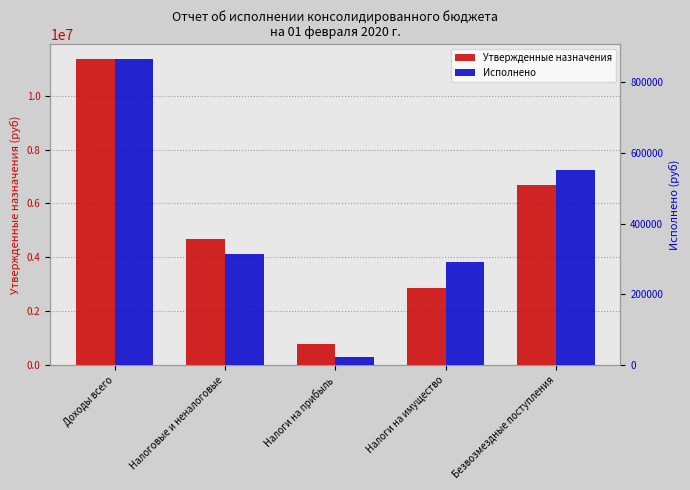

Which category has the lowest value across all series?

Налоги на прибыль